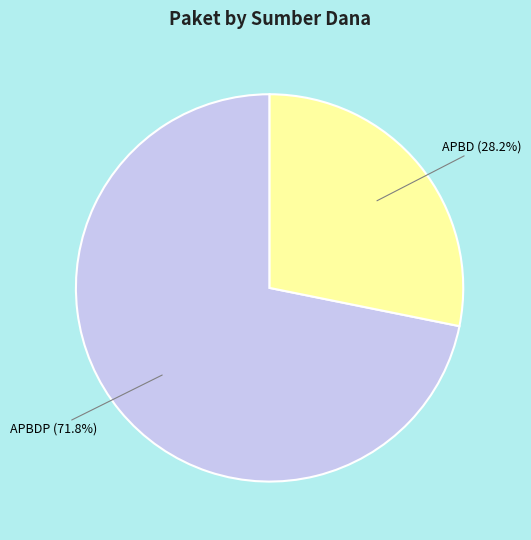

Is there any slice that represents more than half of the pie?

Yes